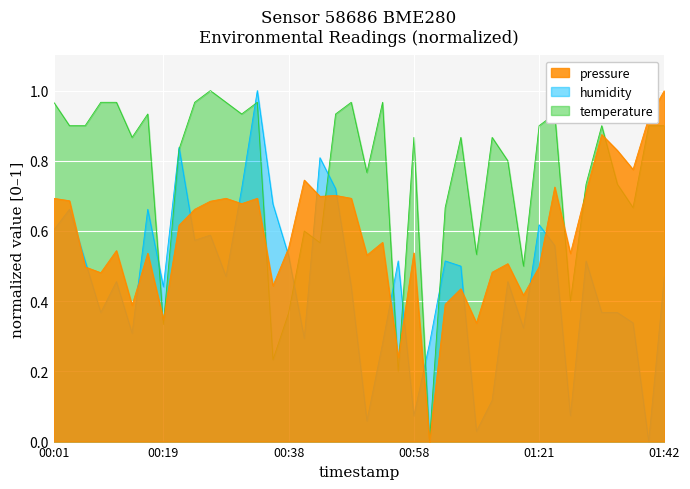

What is the label of the 40th point from the left?

01:42